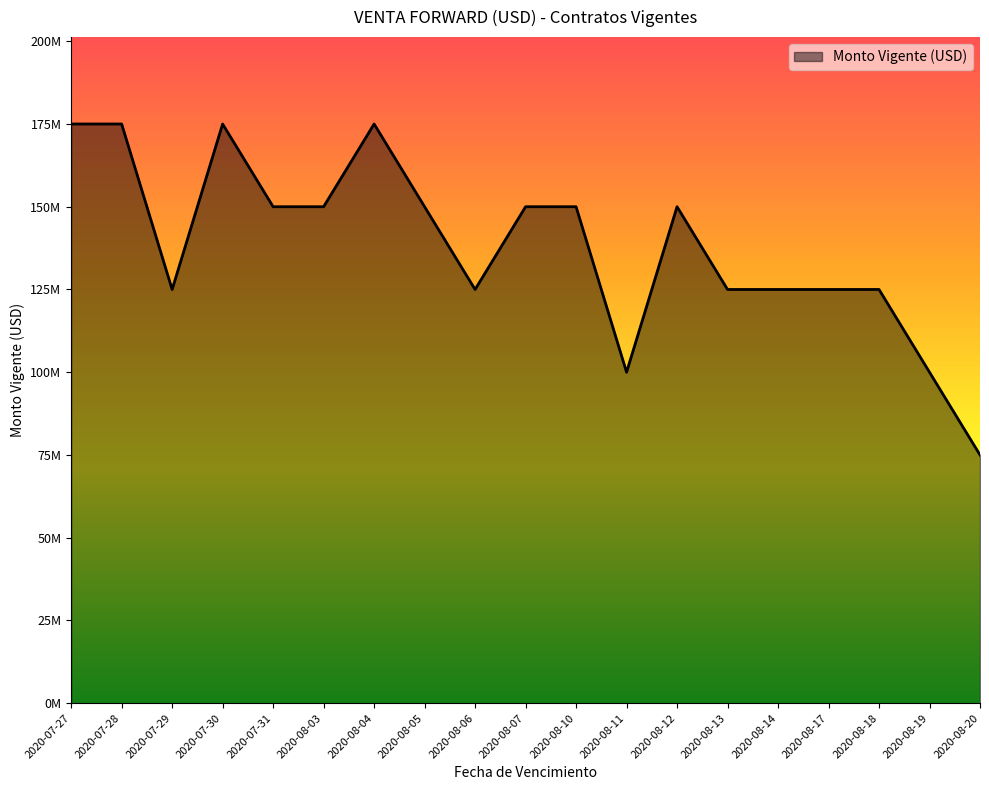

Which has a higher value, 2020-08-14 or 2020-07-31?

2020-07-31